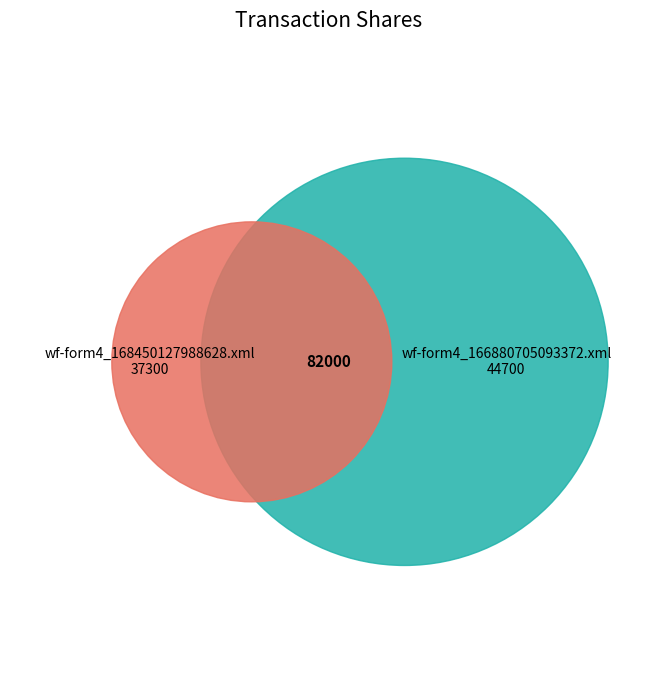

How much of the chart is everything except wf-form4_168450127988628.xml?

54.5%